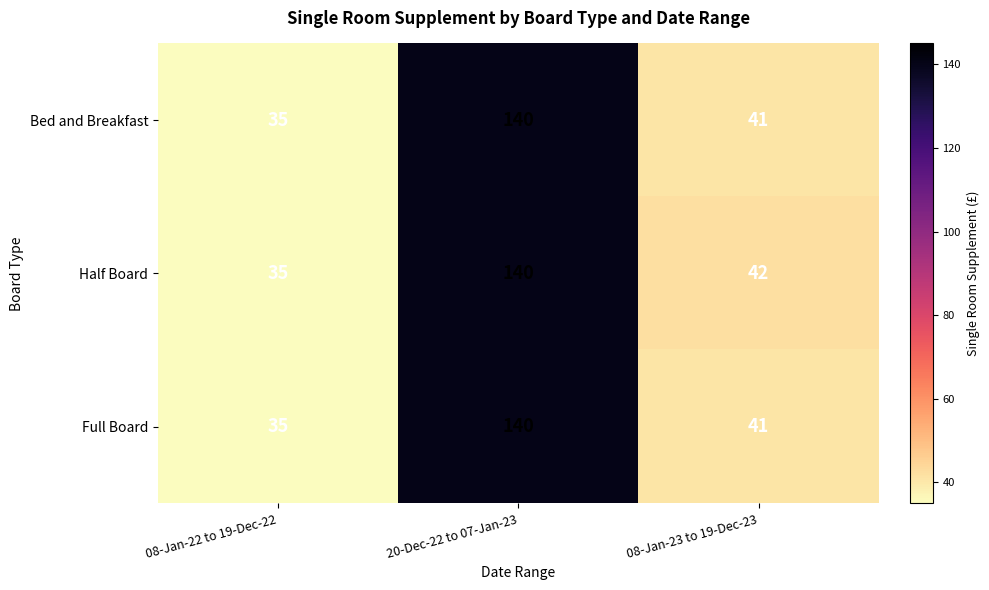

True or false: Bed and Breakfast has a value of 41 at 08-Jan-23 to 19-Dec-23.

True